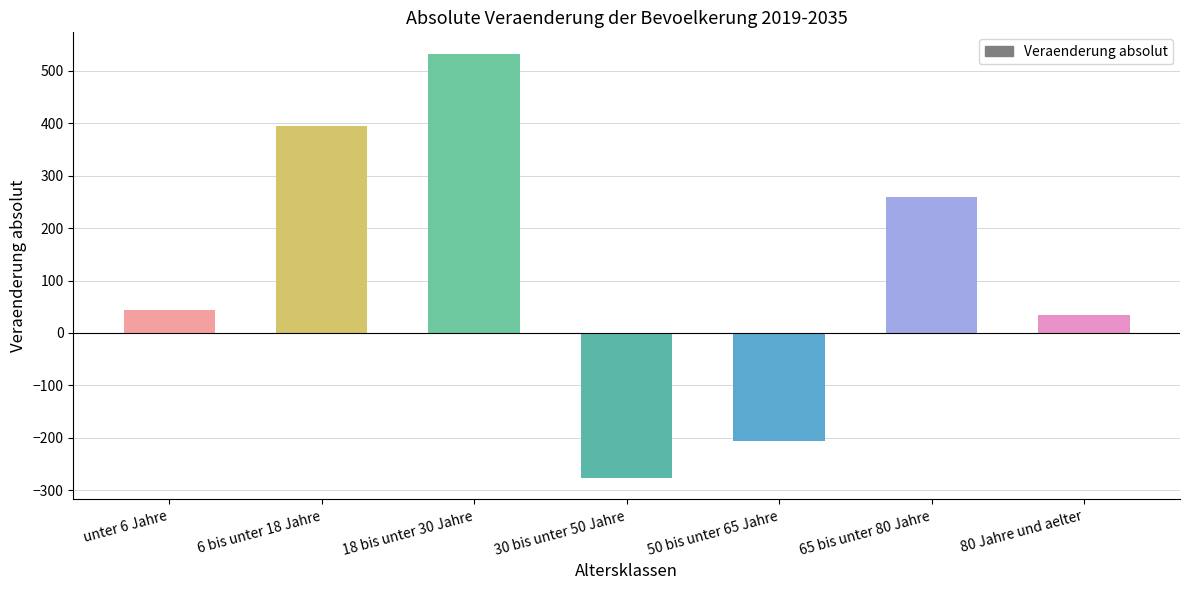

Are the bars horizontal?

No